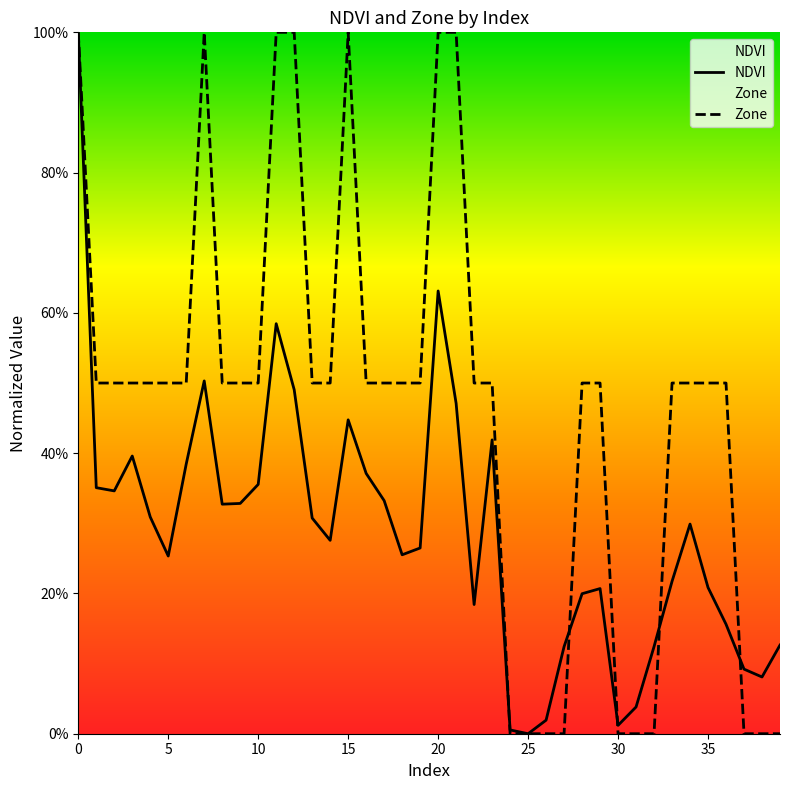

In NDVI, how many points are lower than both neighbors (excluding endpoints)?

9